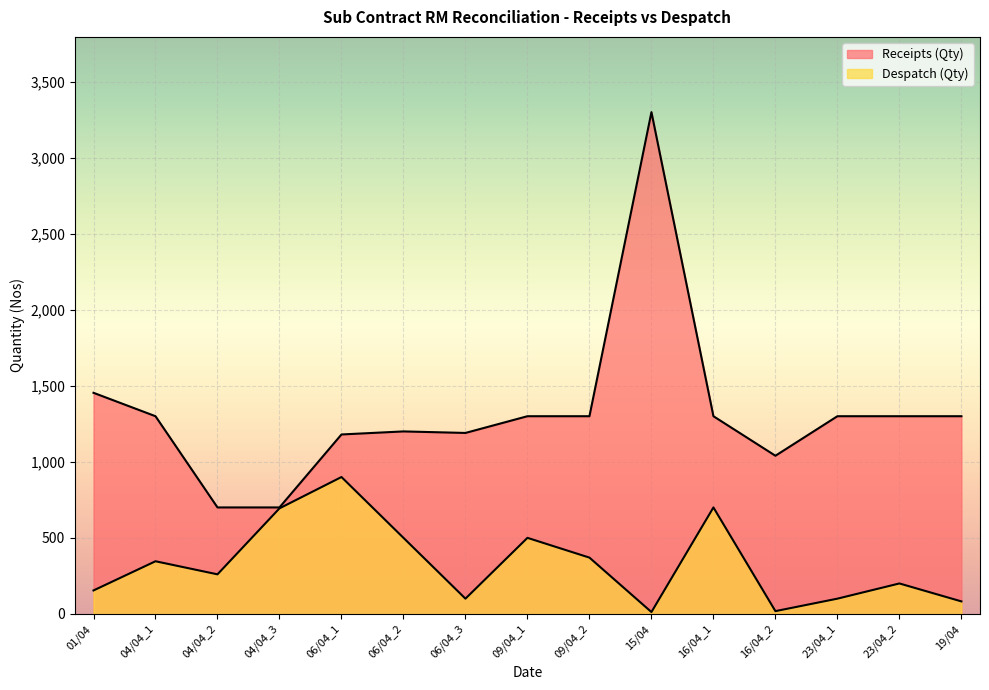

Reading left to right, list all the values displayed in this chart.

Receipts (Qty): 1454	1300	700	700	1180	1200	1190	1300	1300	3300	1300	1040	1300	1300	1300
Despatch (Qty): 154	346	260	694	900	500	100	500	370	12	700	18	100	200	82